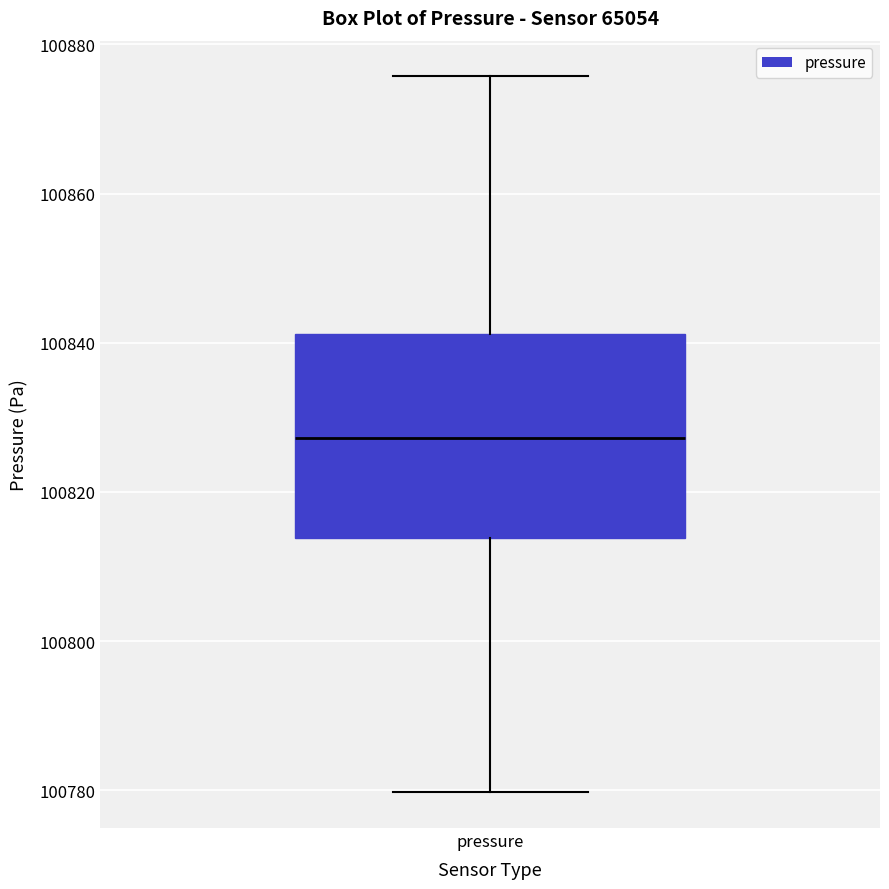

Where does the lower whisker of the box for pressure end on the y-axis? The values are not printed on the chart, so give them approximately, as read against the axis.

100780